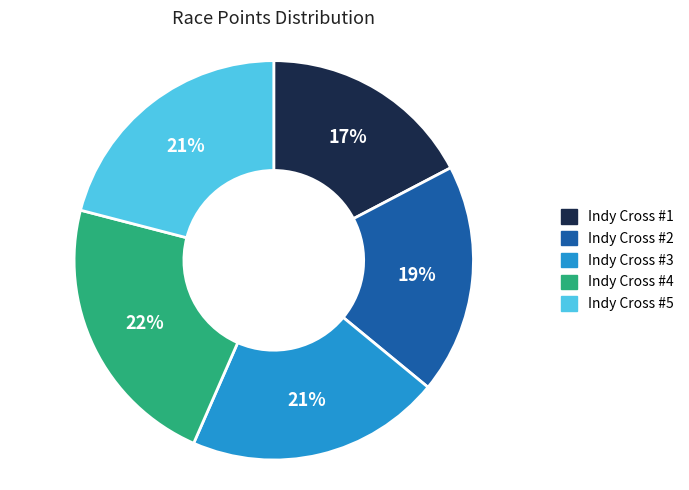

To the nearest percent, what is the average slice percentage?

20%